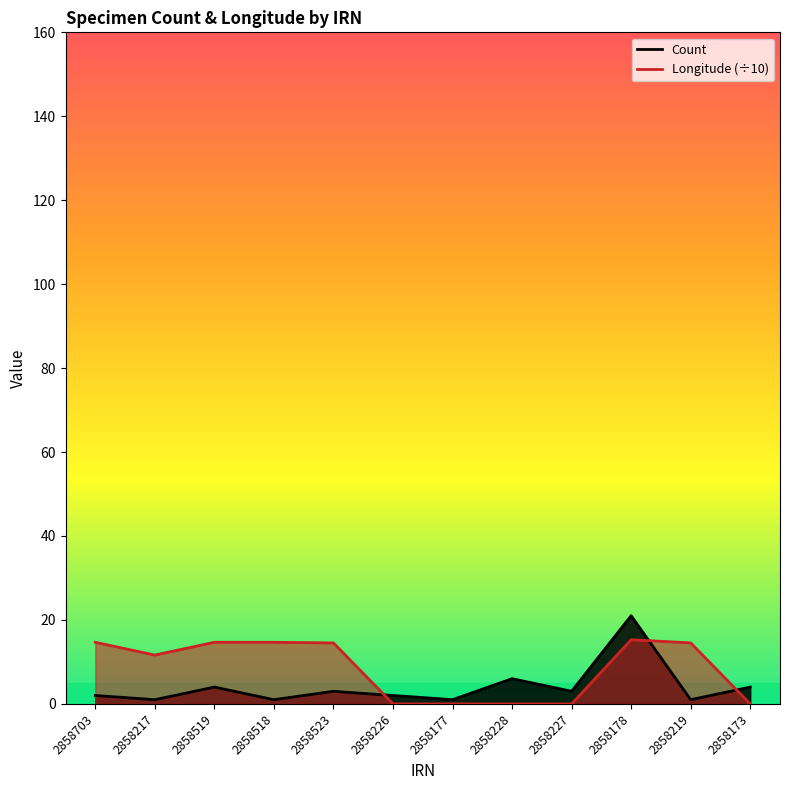

Reading left to right, what are all the values shown in this chart?

Count: 2858703=2.0	2858217=1.0	2858519=4.0	2858518=1.0	2858523=3.0	2858226=2.0	2858177=1.0	2858228=6.0	2858227=3.0	2858178=21.0	2858219=1.0	2858173=4.0
Longitude: 2858703=14.7	2858217=11.6	2858519=14.7	2858518=14.7	2858523=14.5	2858226=0.0	2858177=0.0	2858228=0.0	2858227=0.0	2858178=15.3	2858219=14.5	2858173=0.0